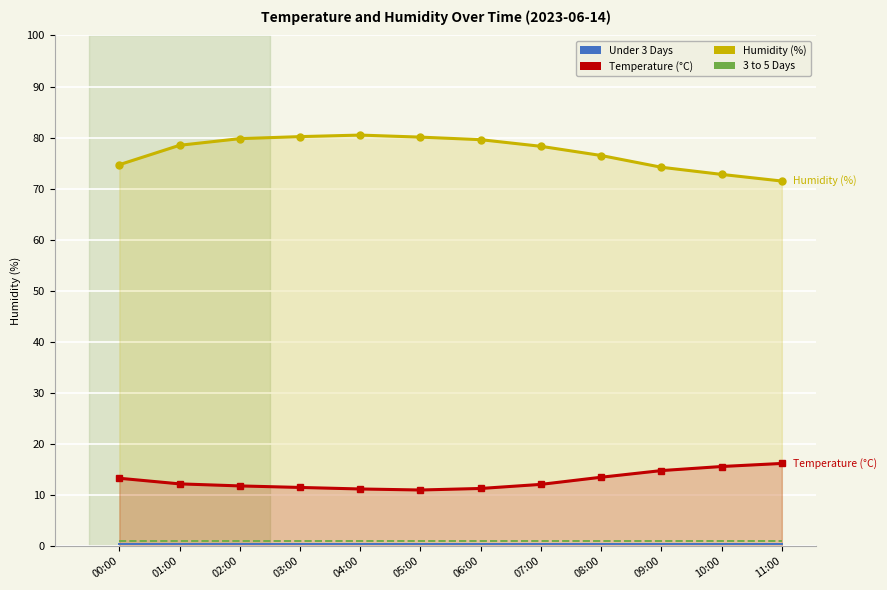

Which series has the widest spread of values?

Humidity (%)